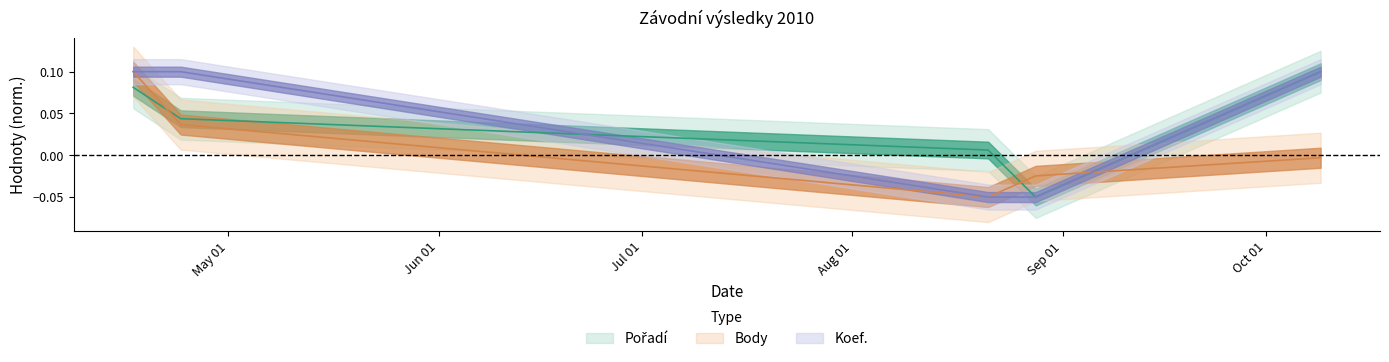

What is the maximum value shown in the chart?

0.1